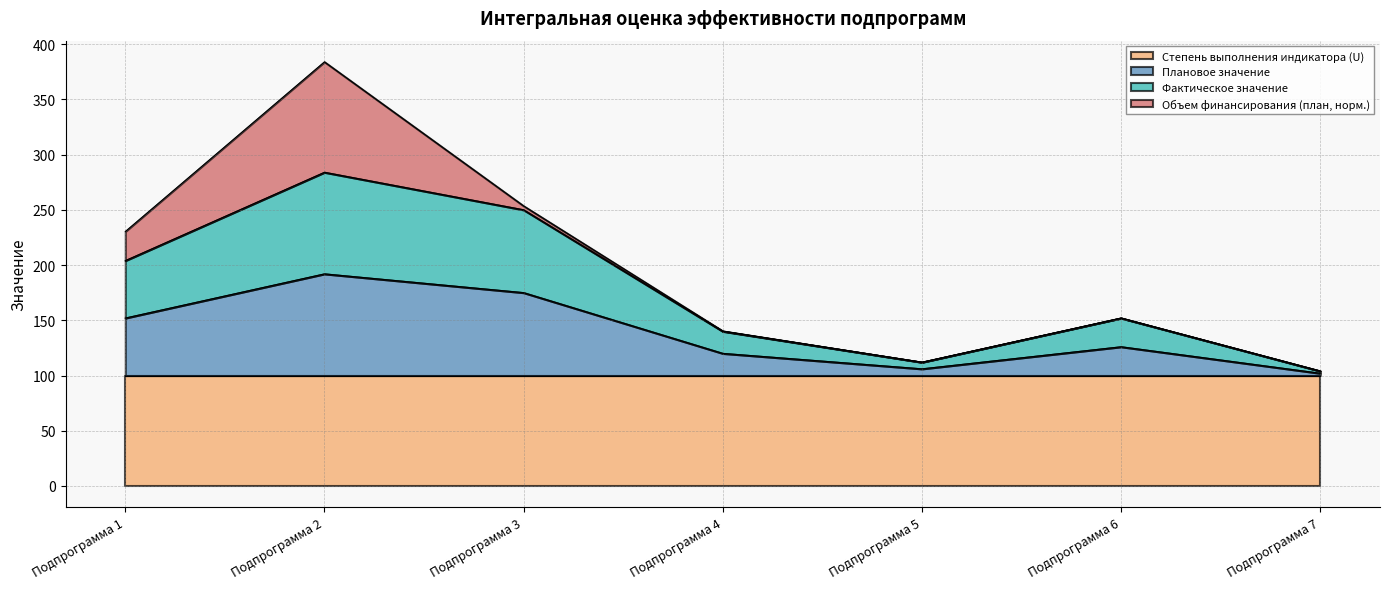

True or false: Плановое значение has a value of 126 at Подпрограмма 6.

True